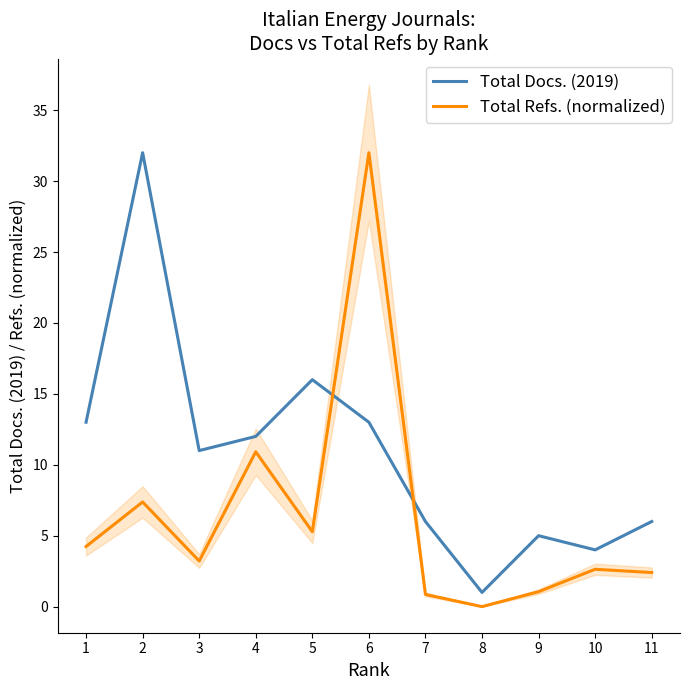

True or false: Total Docs. (2019) and Total Refs. (normalized) cross at least once.

True